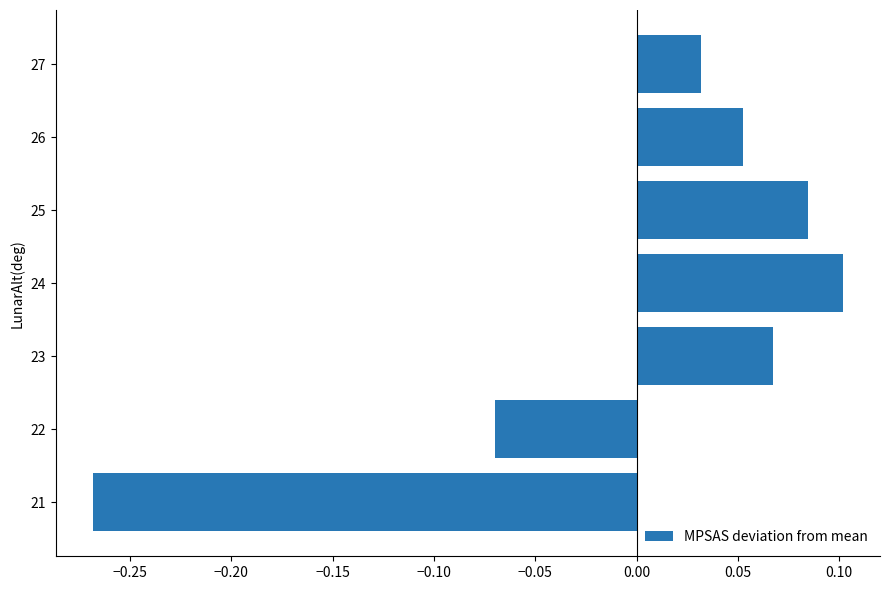

How many negative values are there?

2